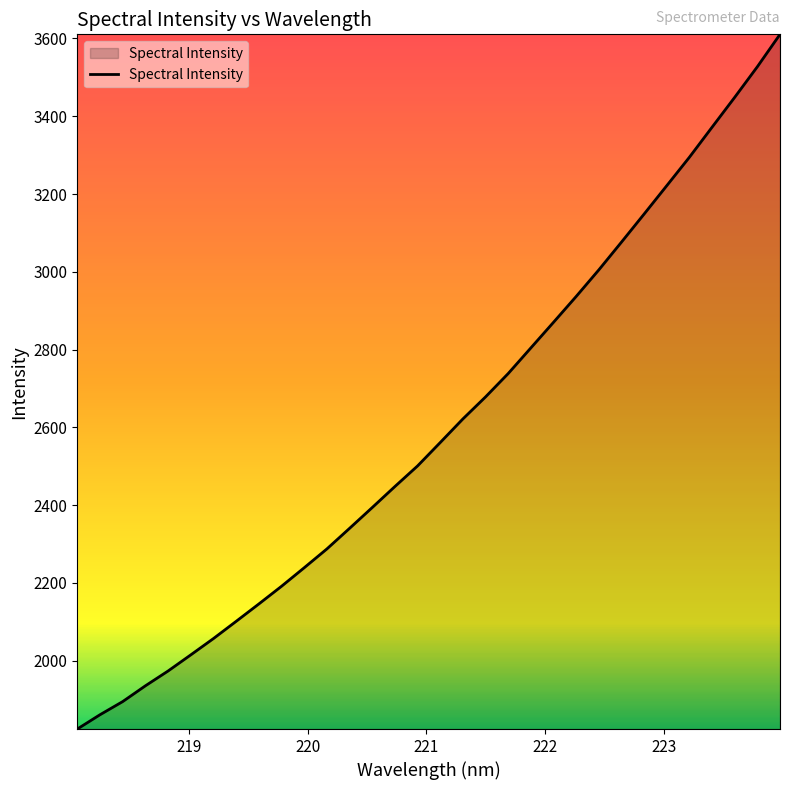

What is the maximum value shown in the chart?

3610.7